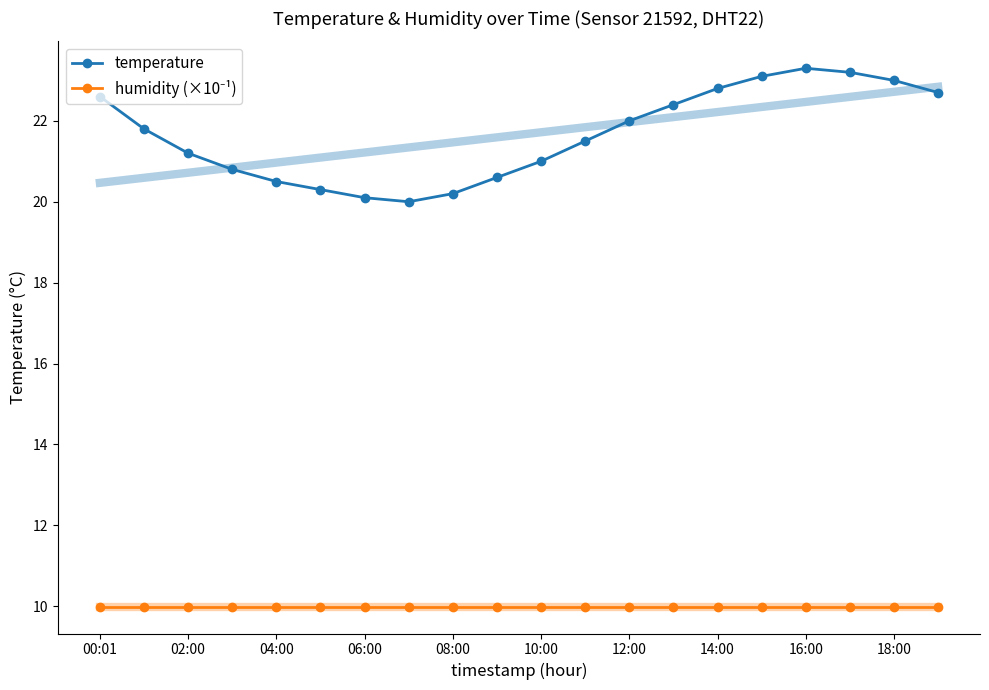

Rank the series by their average value, from highest to lowest.

temperature, humidity (×10⁻¹)